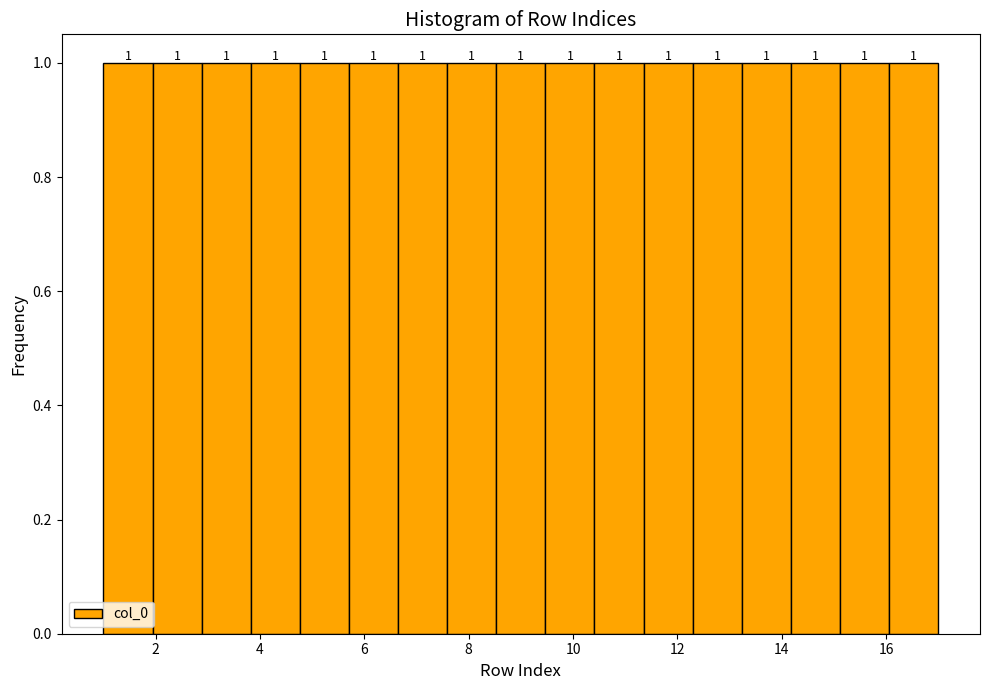

Reading left to right, list every bar in this chart as the range it spans on the x-axis followed by its height. The bar edges are not printed on the chart, so give them approximately, as read against the axis.

1.0 to 2.0: 1
2.0 to 2.8: 1
2.8 to 3.8: 1
3.8 to 4.8: 1
4.8 to 5.8: 1
5.8 to 6.6: 1
6.6 to 7.6: 1
7.6 to 8.6: 1
8.6 to 9.4: 1
9.4 to 10.4: 1
10.4 to 11.4: 1
11.4 to 12.2: 1
12.2 to 13.2: 1
13.2 to 14.2: 1
14.2 to 15.2: 1
15.2 to 16.0: 1
16.0 to 17.0: 1